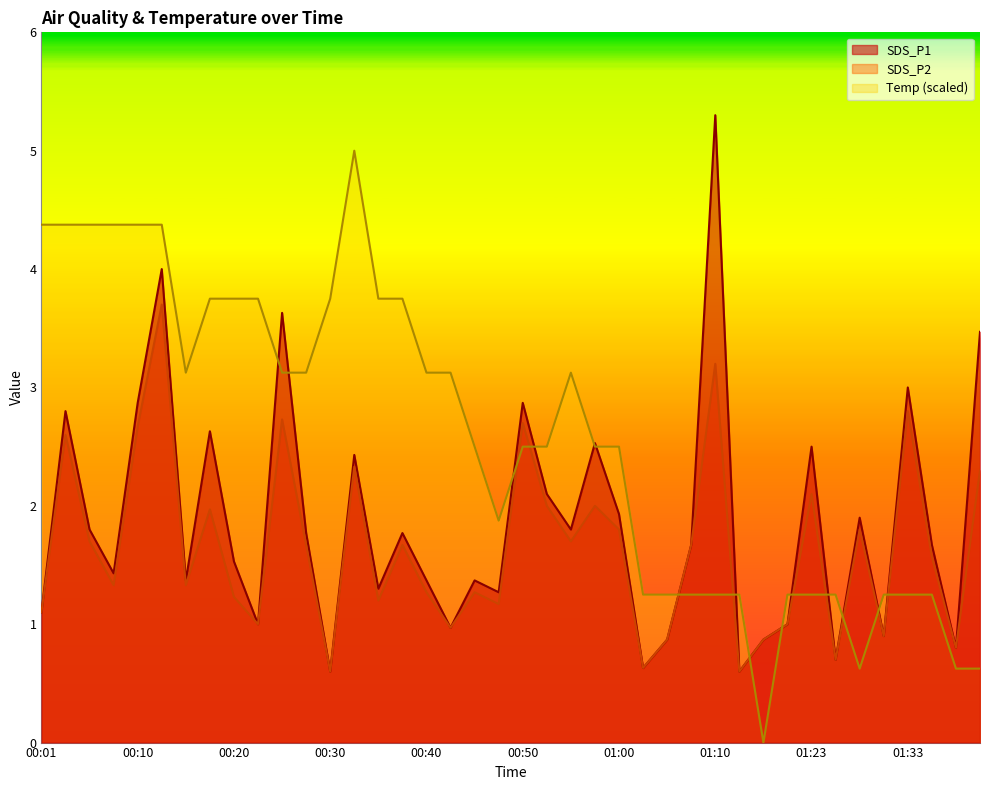

What is the greatest value displayed?

5.3